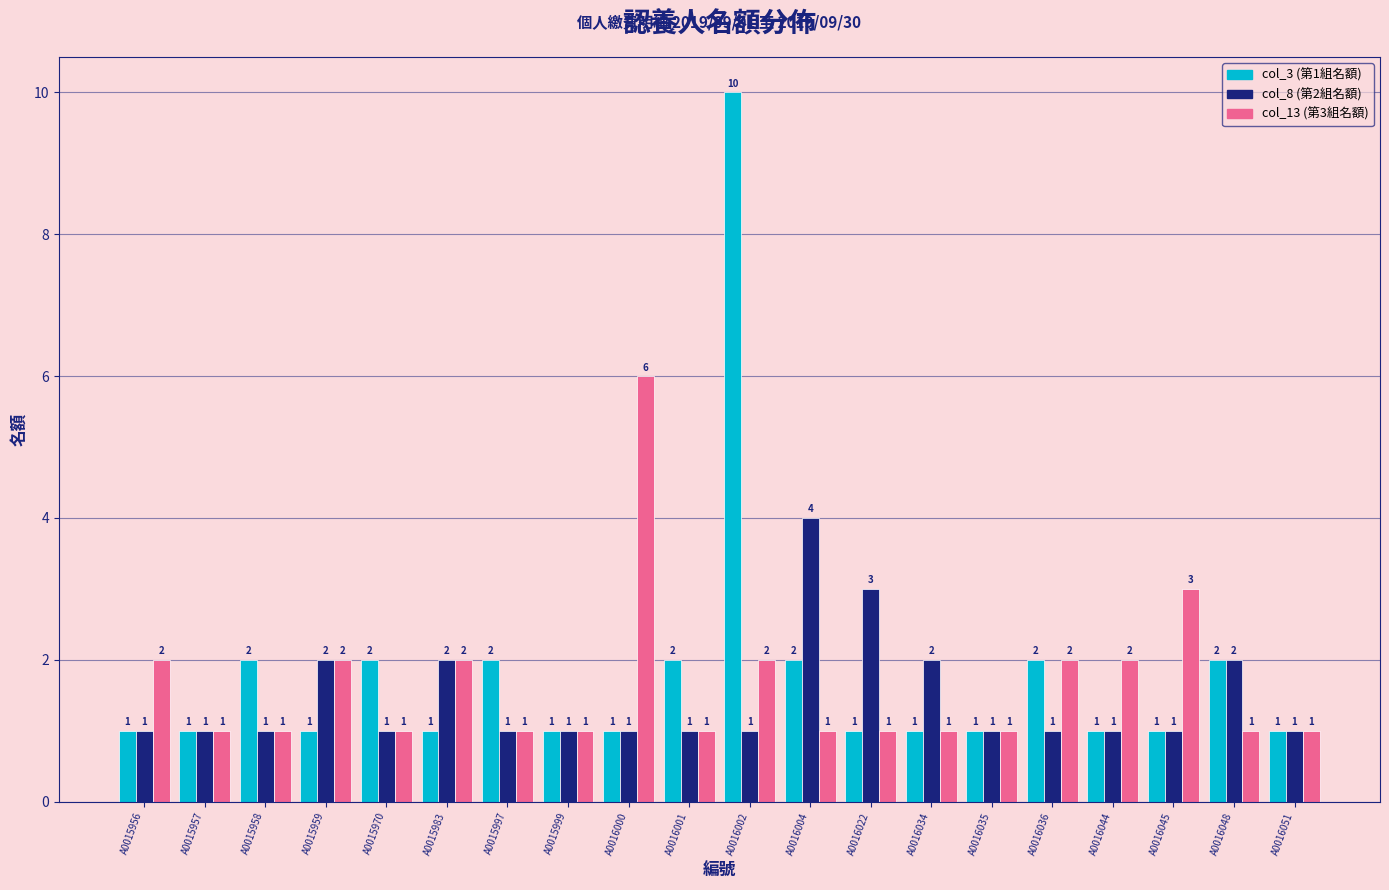

What is the greatest value displayed?

10